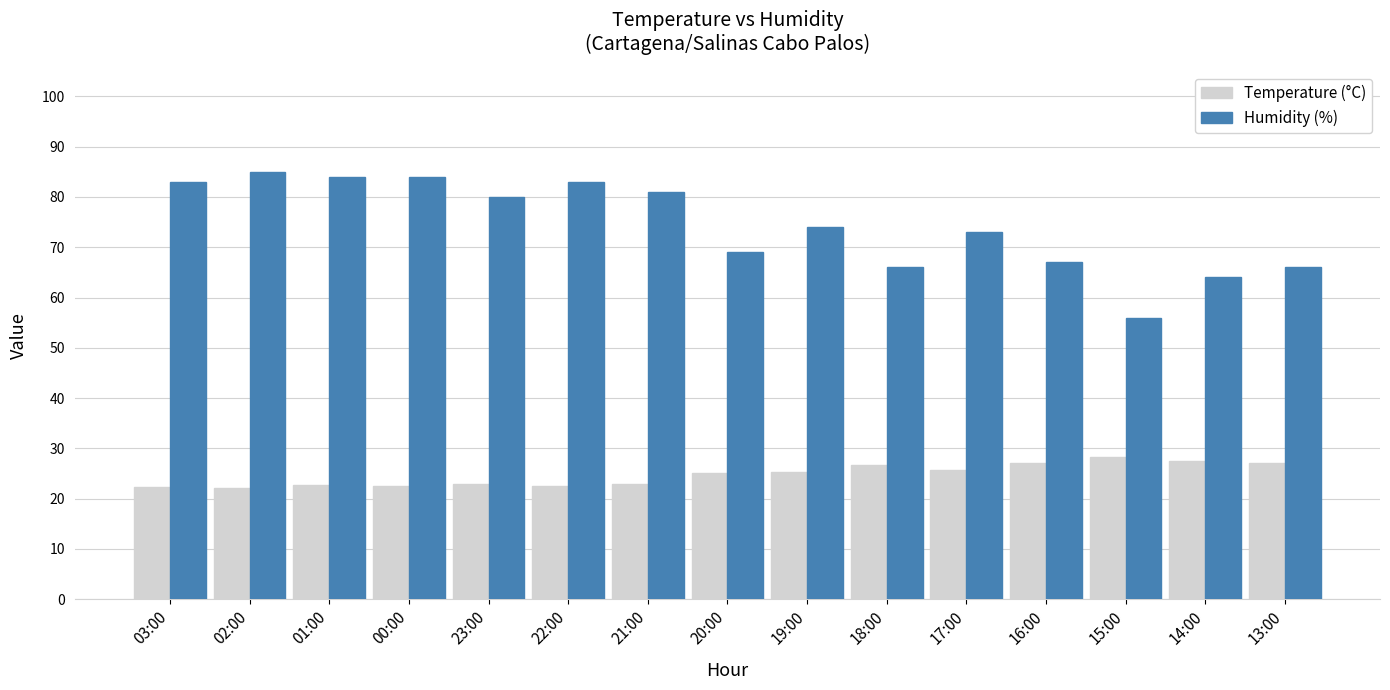

What is the minimum value for Temperature (°C)?

22.2